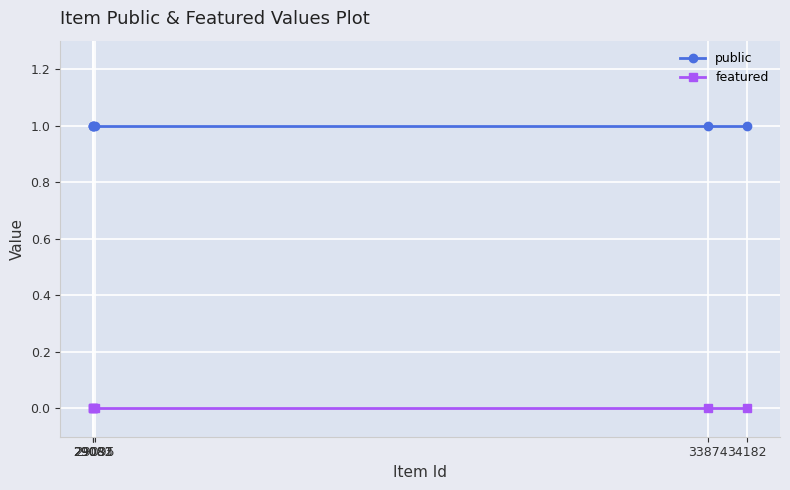

True or false: public and featured cross at least once.

False